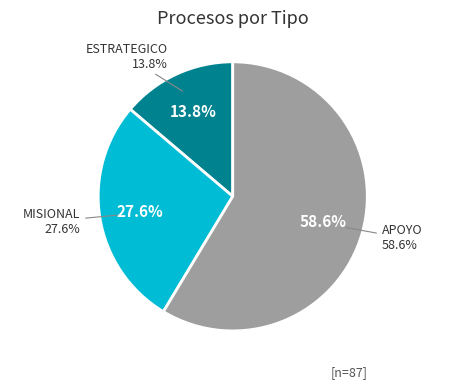

What is the total percentage of ESTRATEGICO and MISIONAL?

41.4%